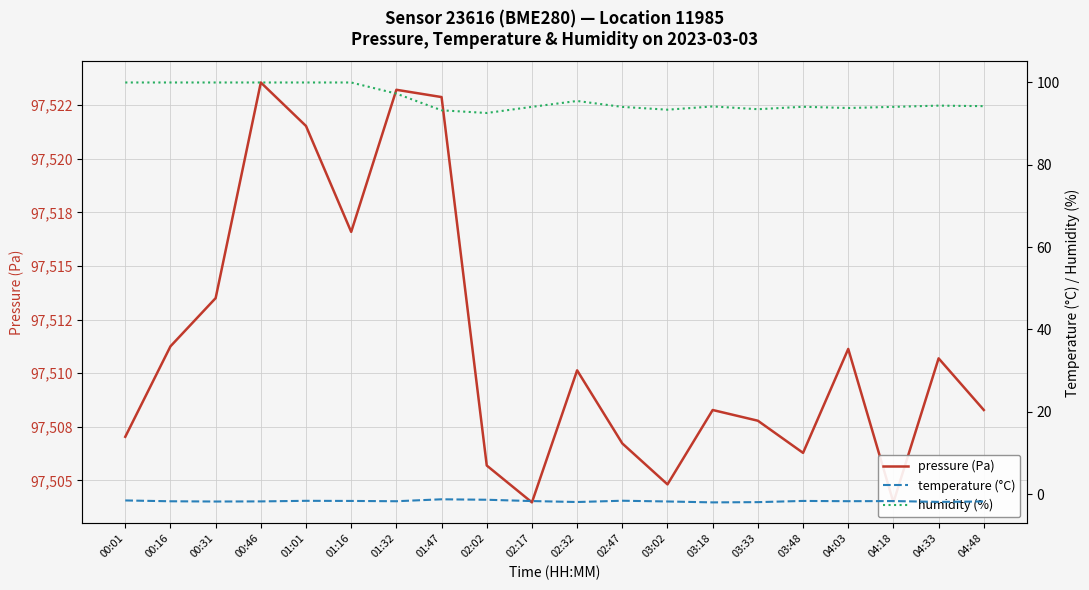

Is this an area chart (filled region under the line)?

No